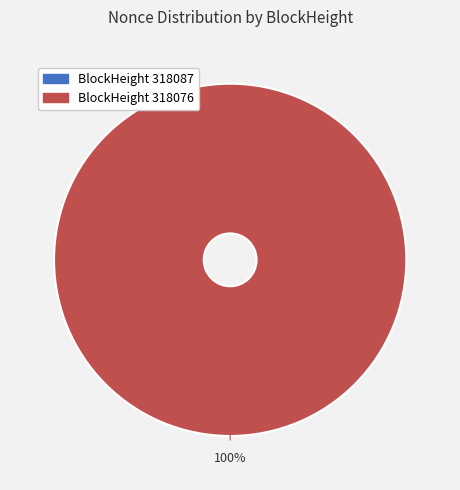

What is the smallest slice in the pie chart?

318087